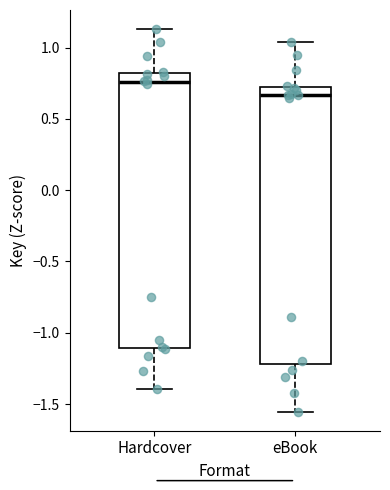

Reading left to right, transcribe this box plot: for each box, give where its median line is, the range the box spans, and where its two whiskers end, as read against the y-axis. The values are not printed on the chart, so give them approximately, as read against the axis.

Hardcover: median 0.75, box -1.10 to 0.80, whiskers -1.40 to 1.15
eBook: median 0.65, box -1.20 to 0.70, whiskers -1.55 to 1.05